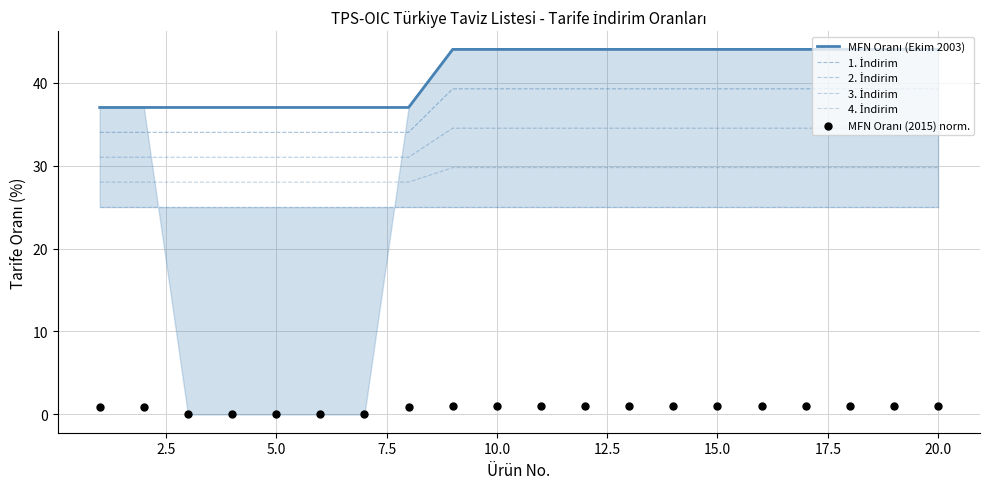

What is the total value across all series at 7.5?

155.0